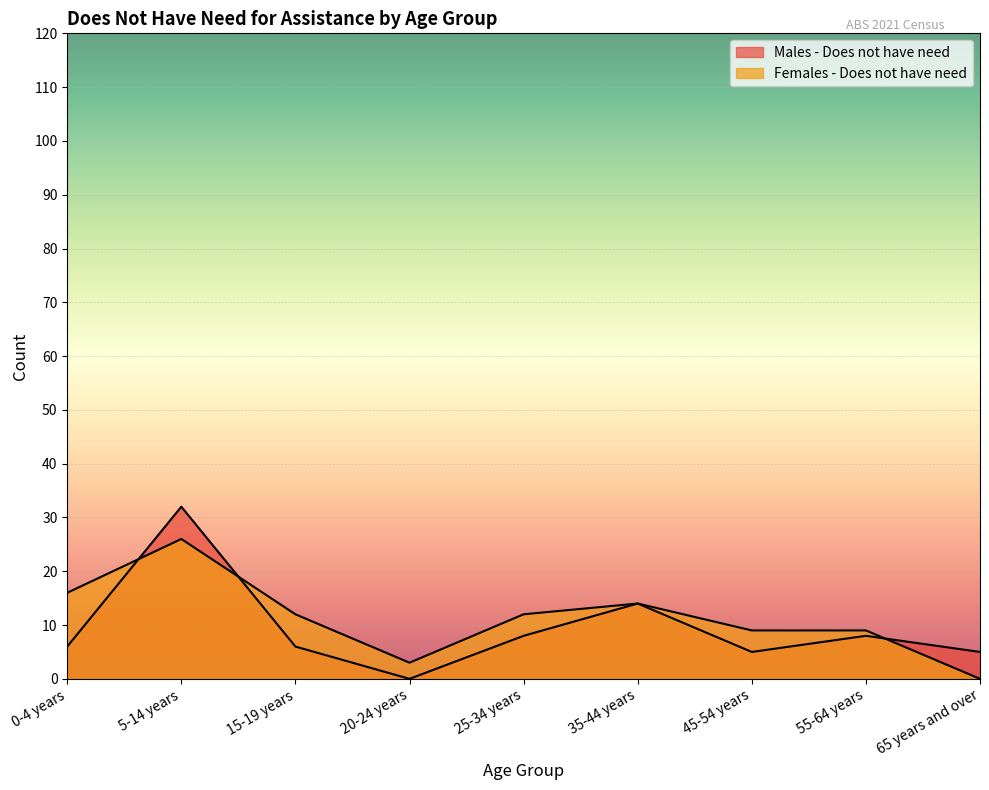

Which series changed the most between 5-14 years and 15-19 years?

Males - Does not have need